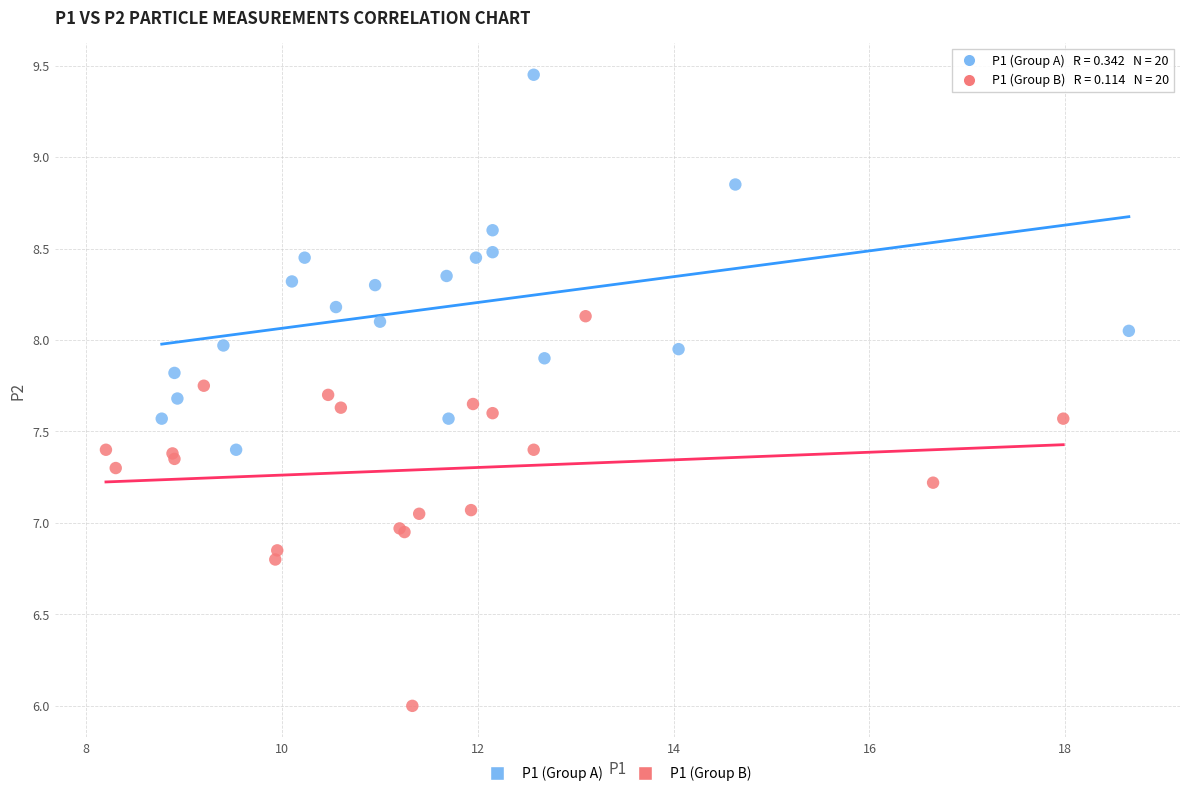

Which series contains the lowest Y value?

P1 (Group B)